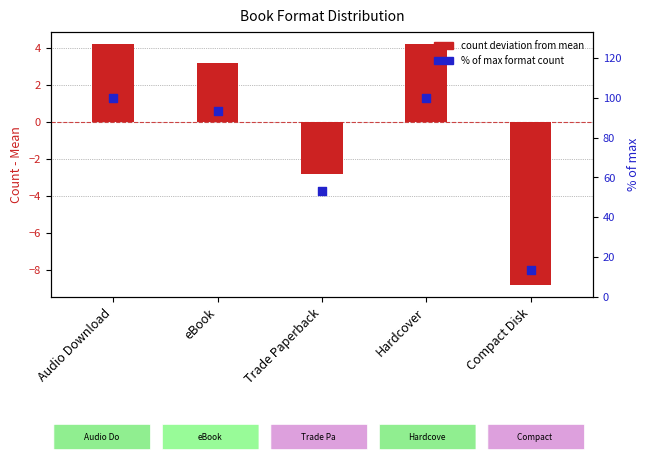

Which series has the largest total across all categories?

% of max format count